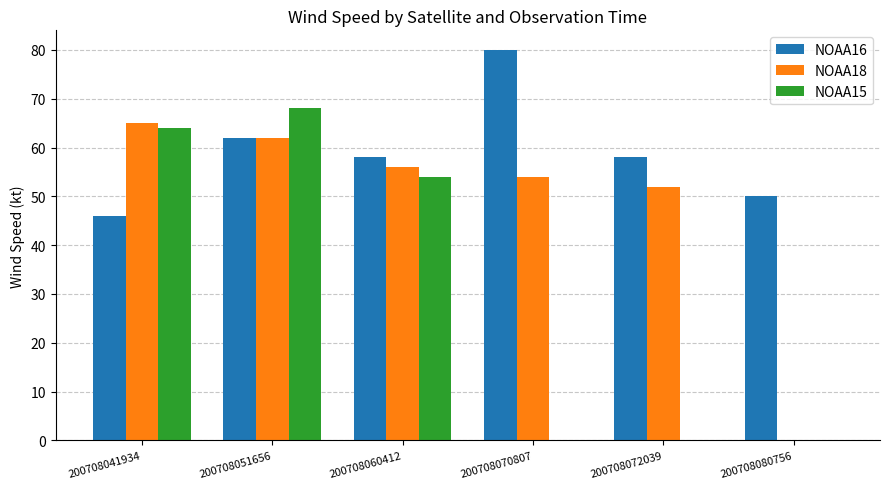

Which category has the highest value in the NOAA15 series?

200708051656